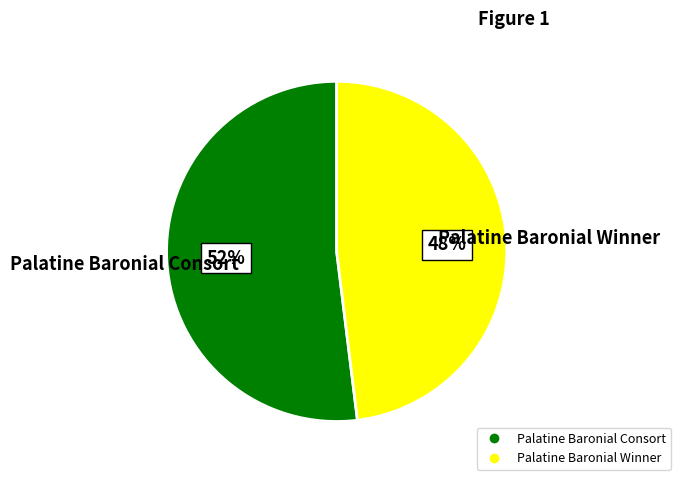

Rank the categories by value from highest to lowest.

Palatine Baronial Consort, Palatine Baronial Winner